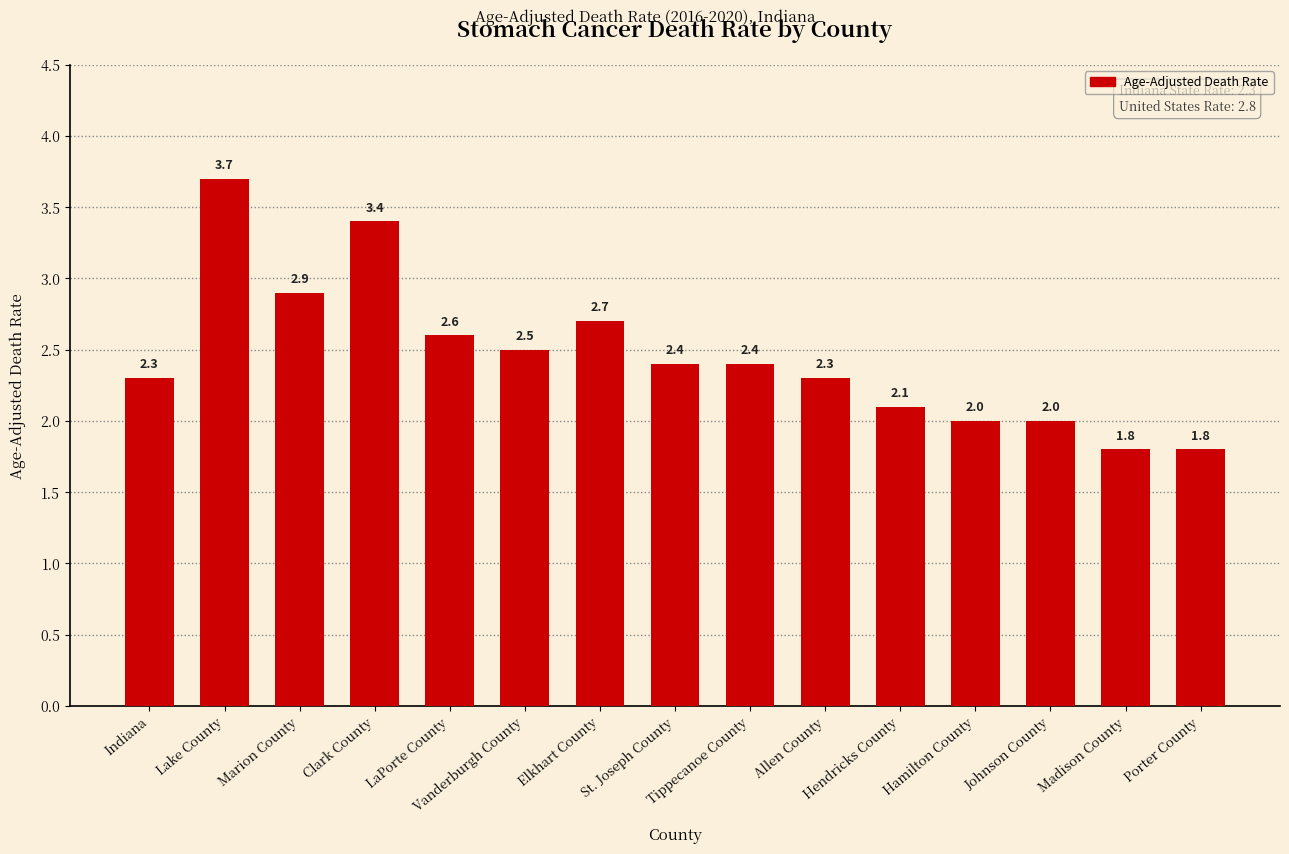

Is it true that the value at Elkhart County is 4.1?

False